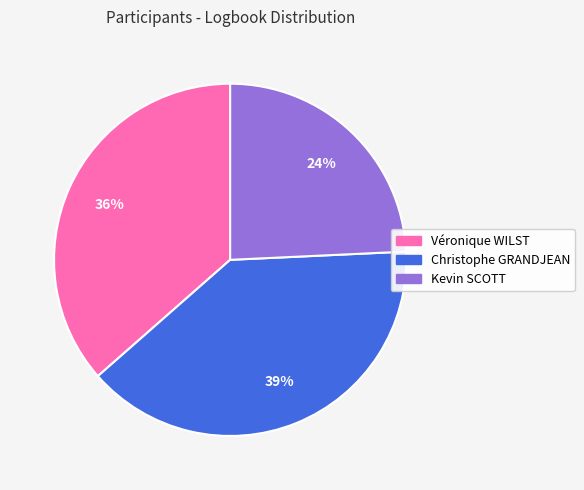

To the nearest percent, what is the average slice percentage?

33%